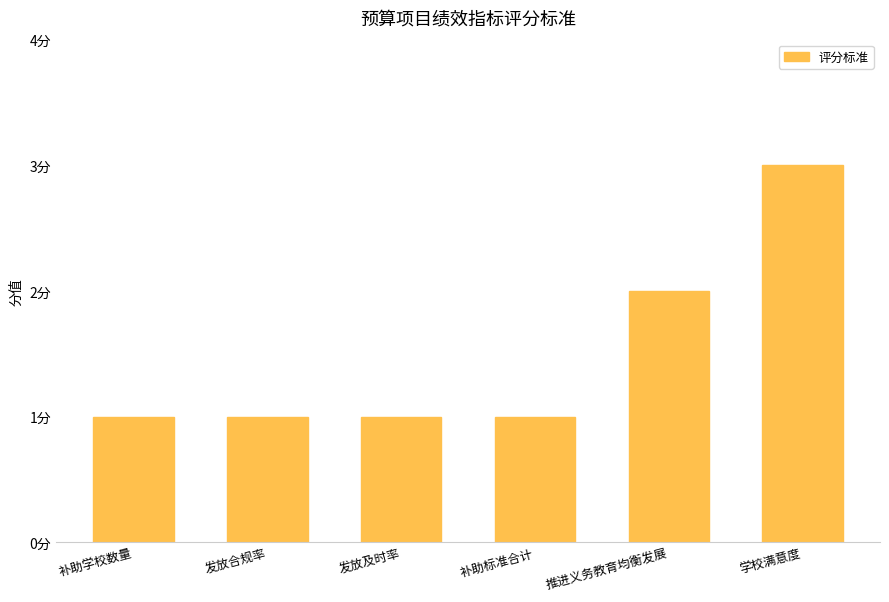

What is the label of the 4th bar from the right?

发放及时率